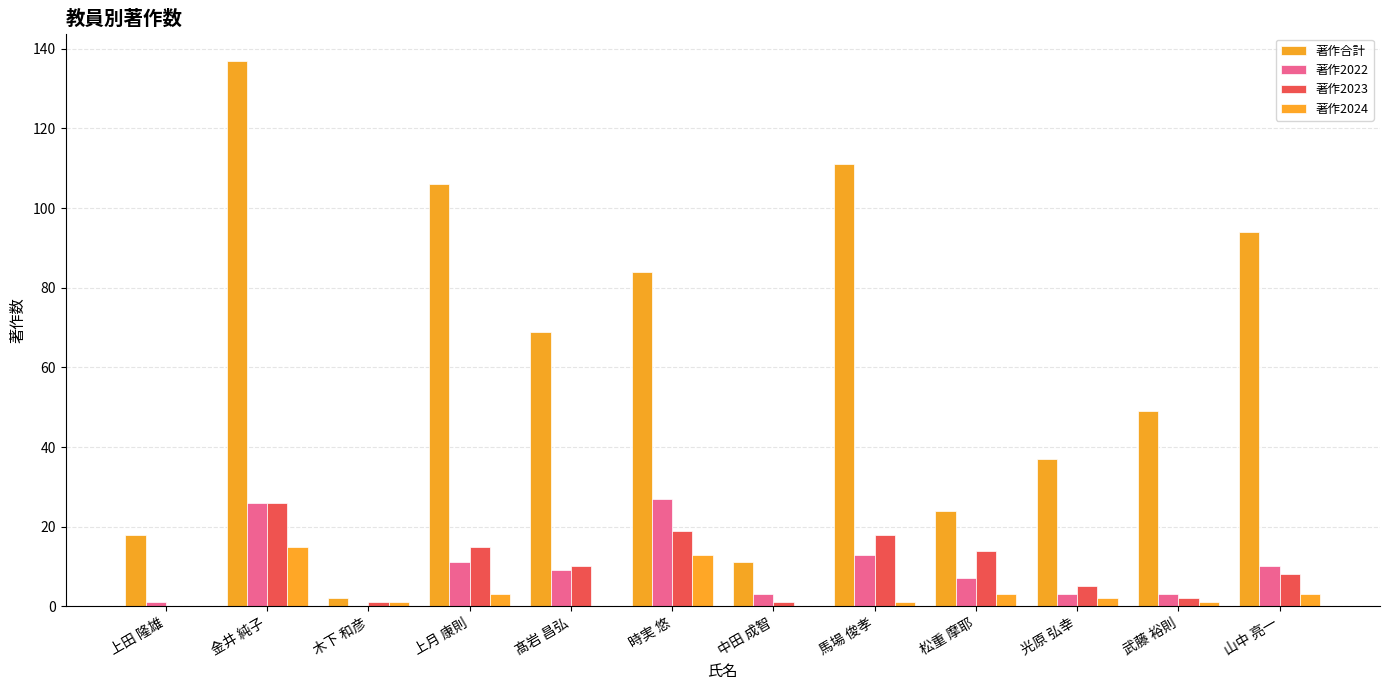

What is the difference between the 著作合計 values at 中田 成智 and 金井 純子?

126